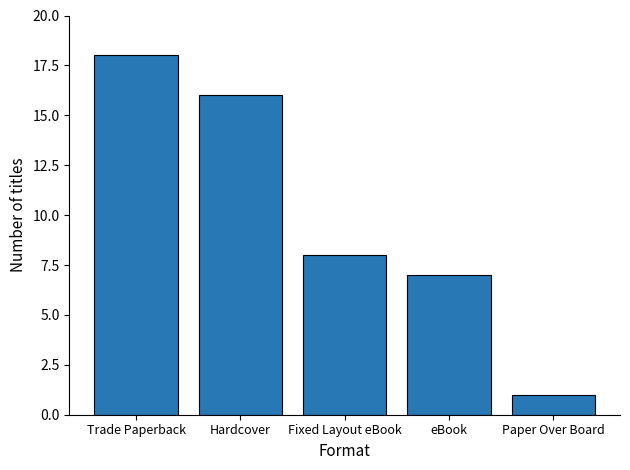

List the labels in order of value, largest first.

Trade Paperback, Hardcover, Fixed Layout eBook, eBook, Paper Over Board